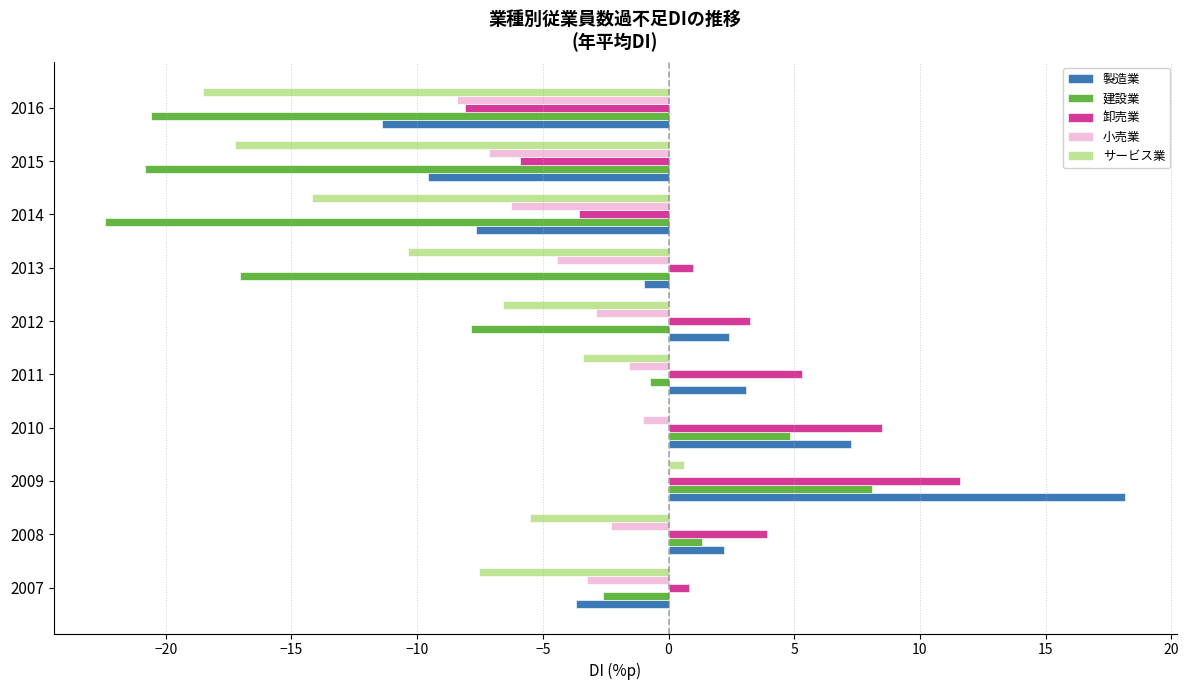

Which label corresponds to the largest value in the chart?

2009